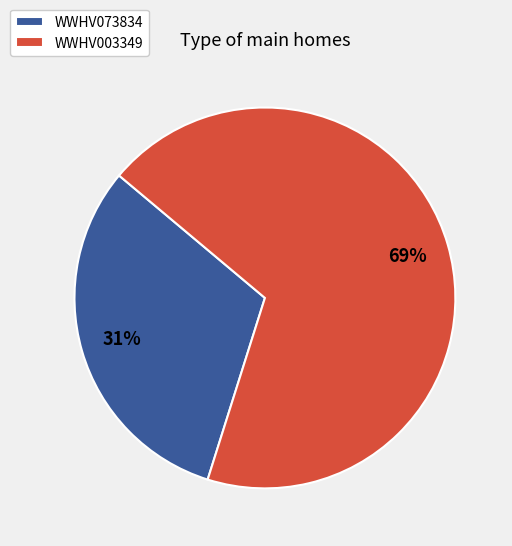

To the nearest percent, what is the combined percentage of WWHV003349 and WWHV073834?

100%